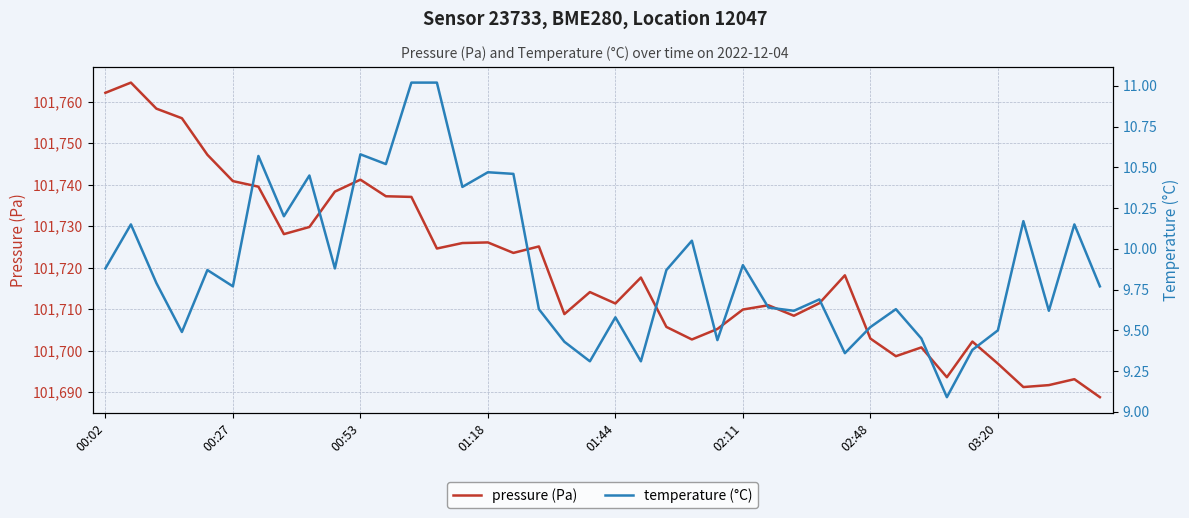

List the series in order of their overall mean, lowest first.

temperature (°C), pressure (Pa)